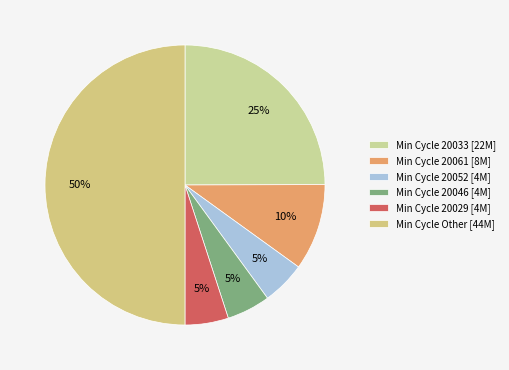

What is the largest slice in the pie chart?

Min Cycle Other [44M]